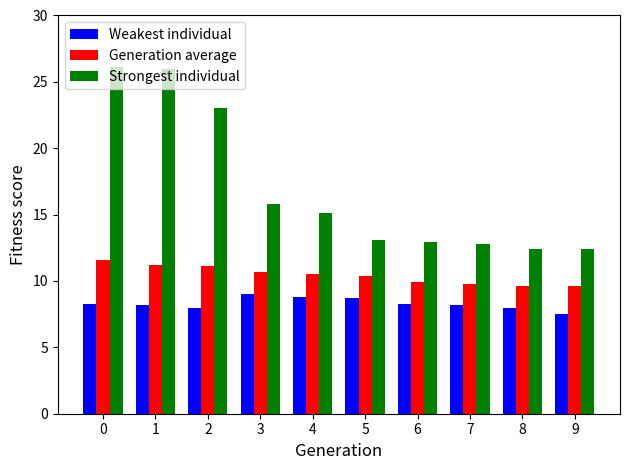

How many data points does each series have?

10